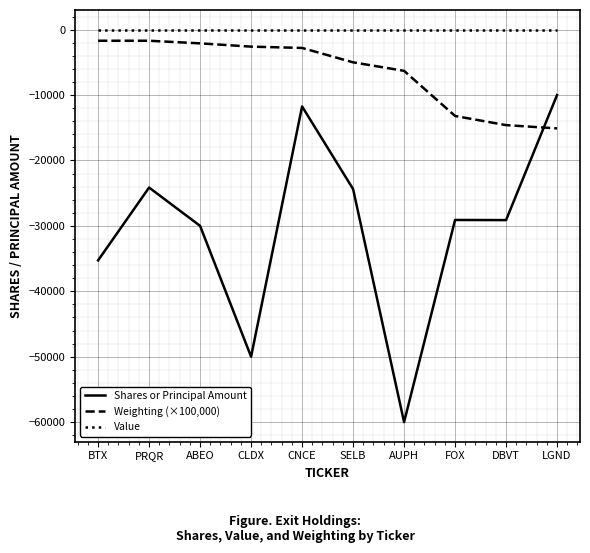

Rank the series by their average value, from lowest to highest.

Shares or Principal Amount, Weighting (×100,000), Value